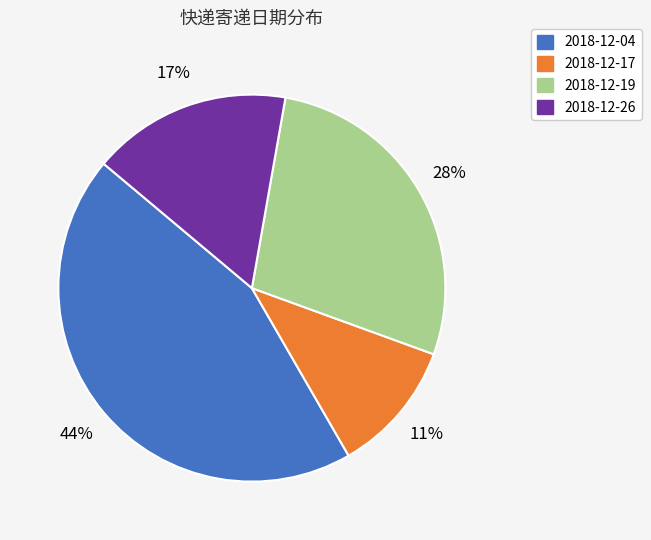

Between 2018-12-26 and 2018-12-17, which is larger?

2018-12-26